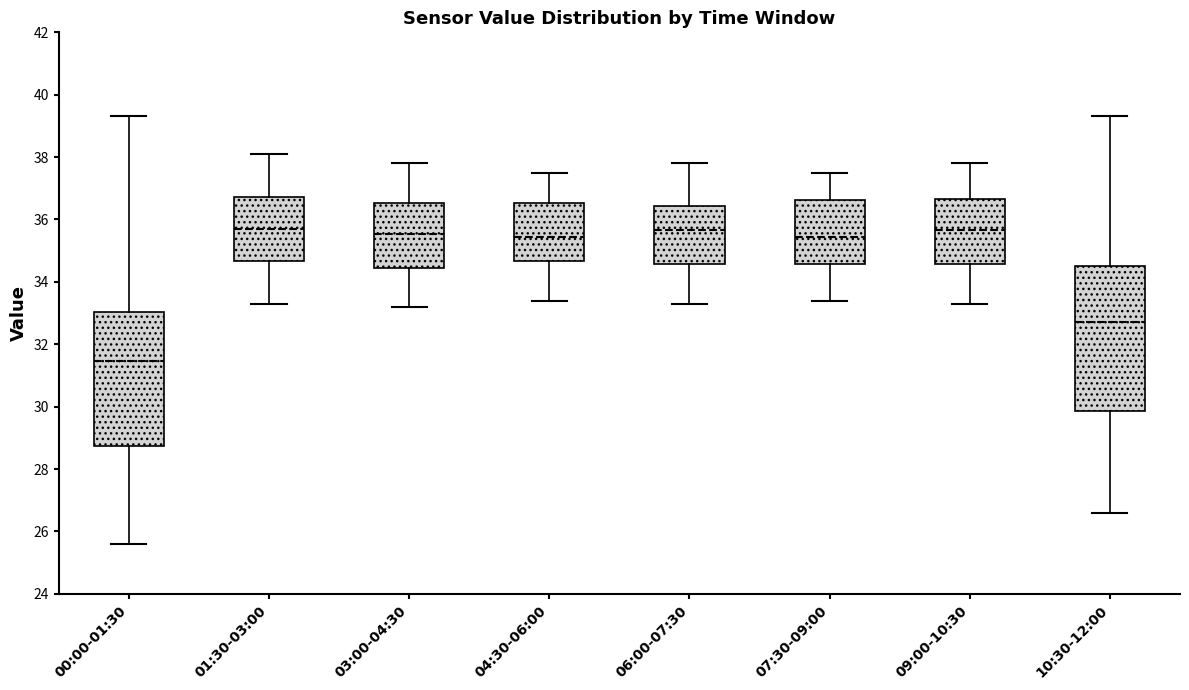

Where is the lower edge of the box for 04:30-06:00 on the y-axis? The values are not printed on the chart, so give them approximately, as read against the axis.

34.6